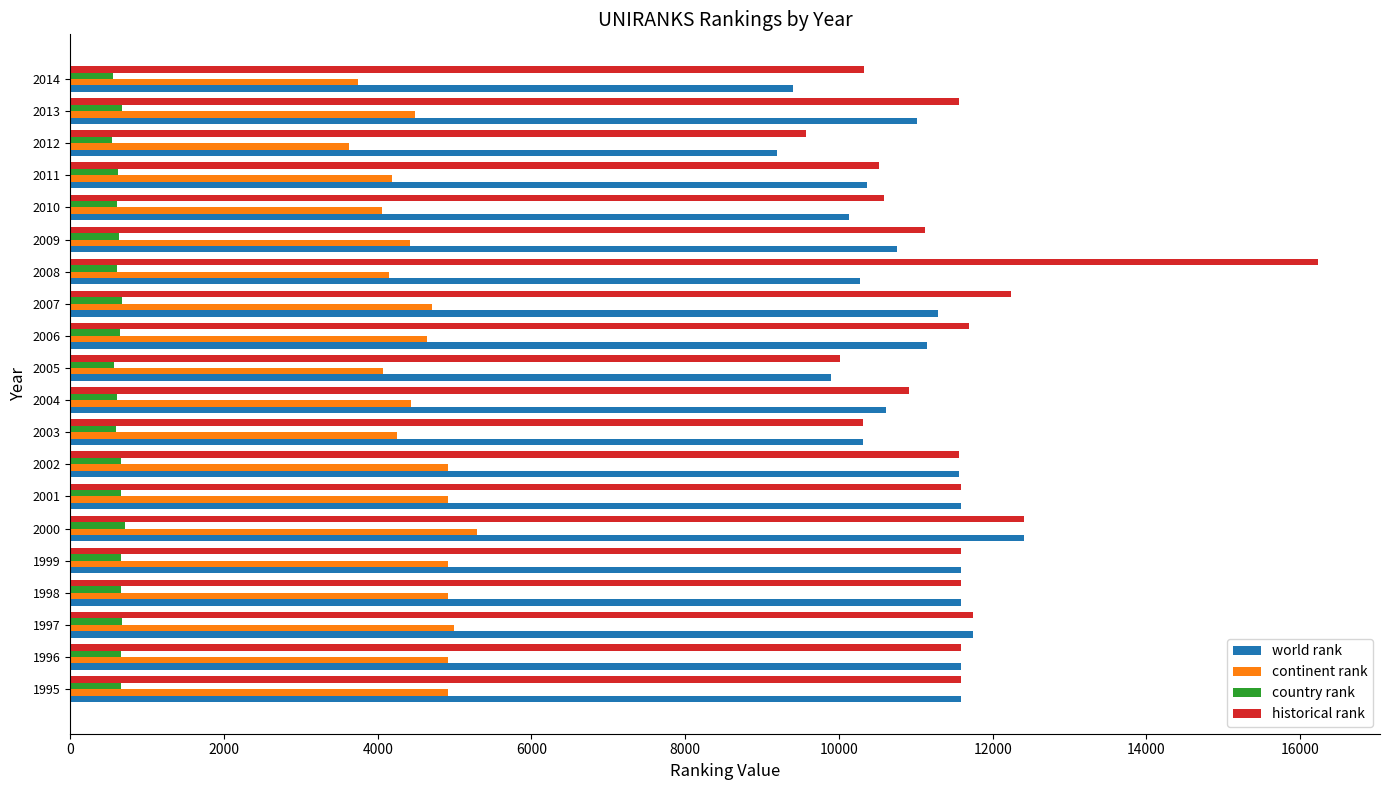

What is the highest value of the country rank series?

715